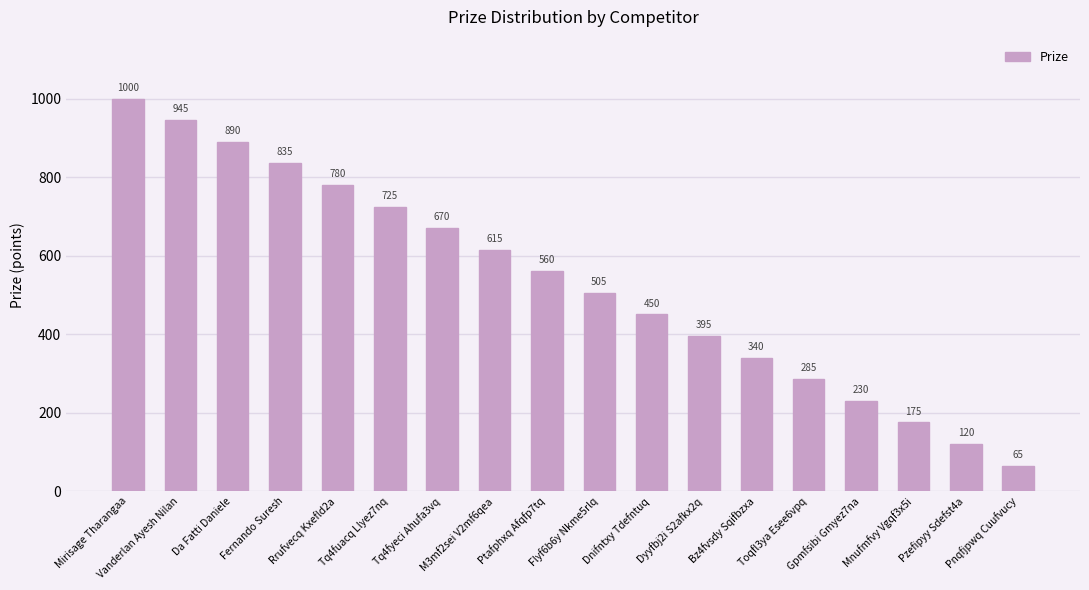

Are the bars horizontal?

No